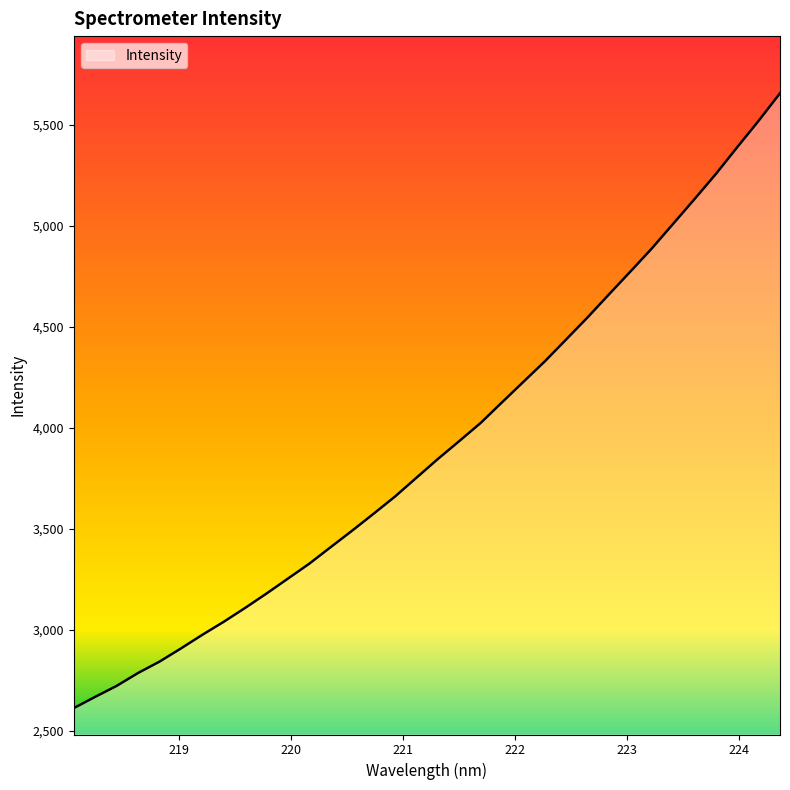

How many lines are shown in the chart?

1